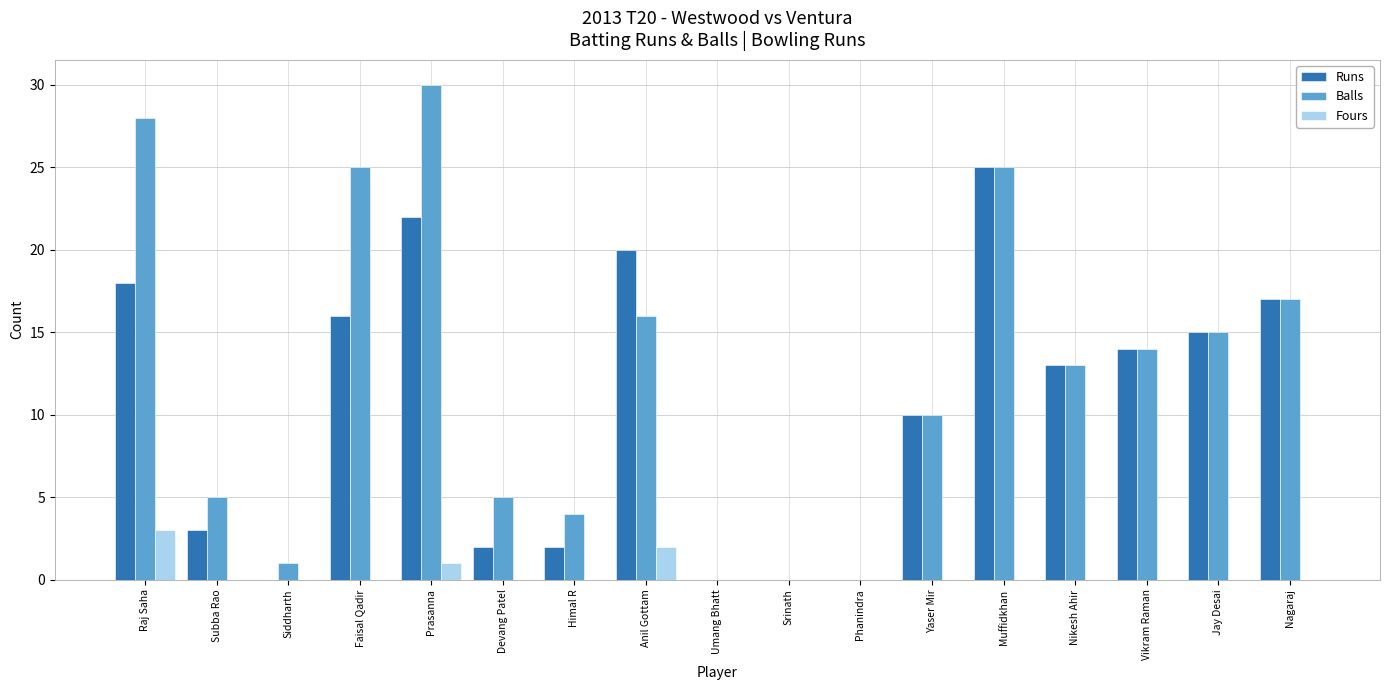

At which label does Runs first exceed 13?

Raj Saha